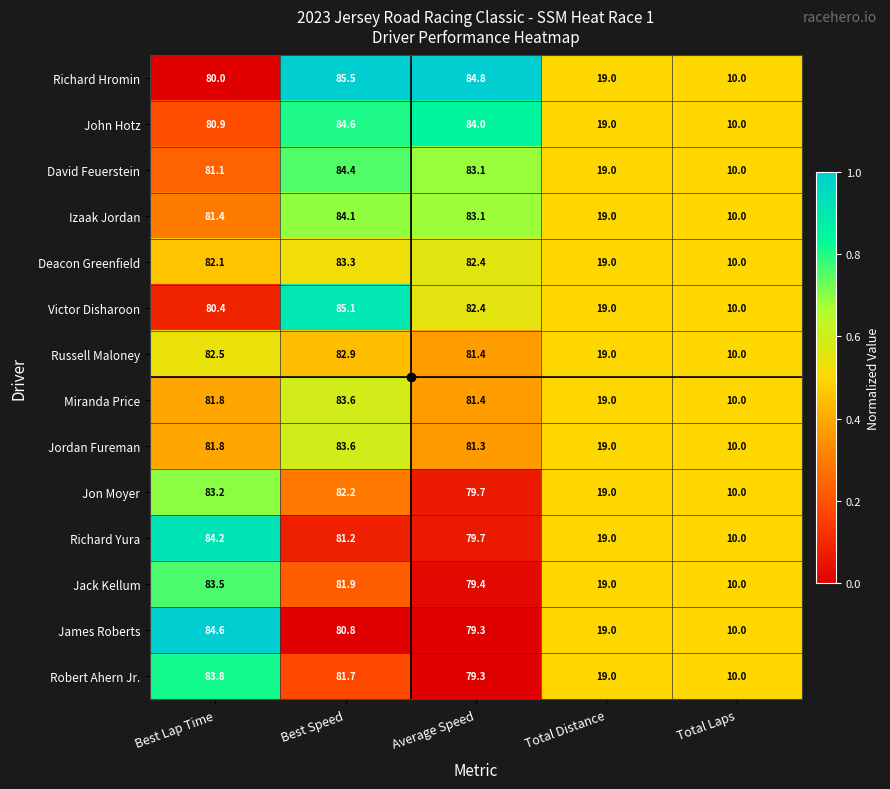

What is the difference between the maximum and minimum values in the Jack Kellum series?

73.5